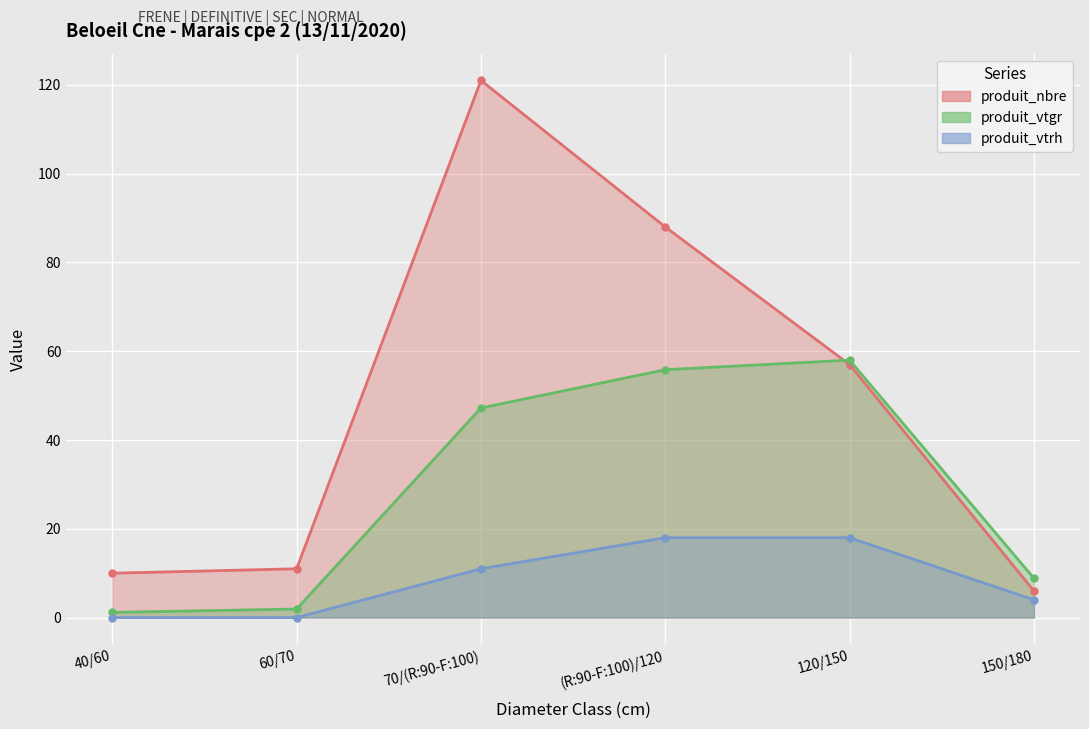

How many lines are shown in the chart?

3